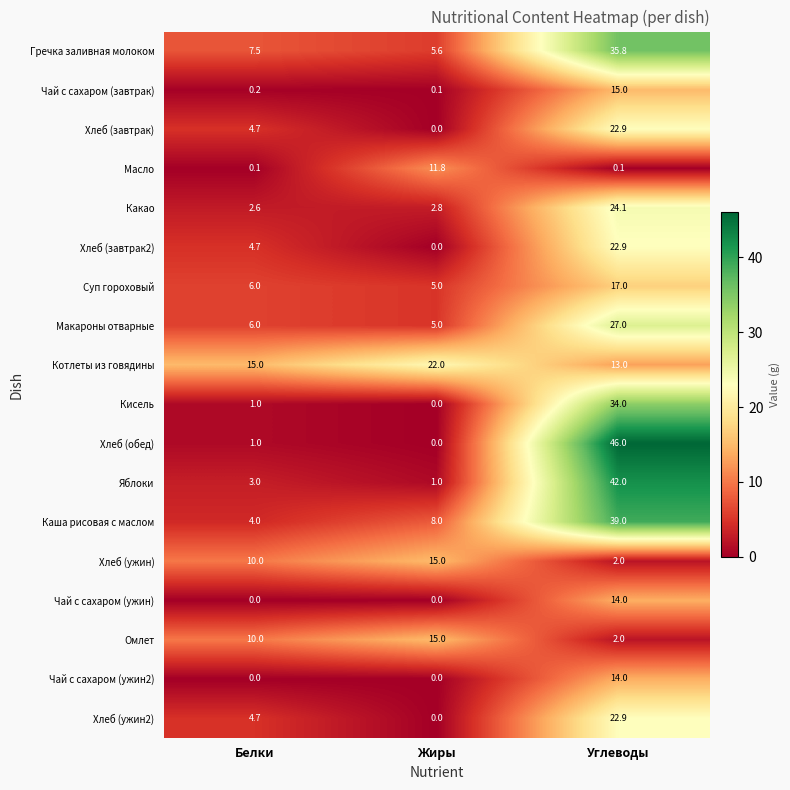

True or false: Хлеб (обед) has a value of 74.1 at Углеводы.

False